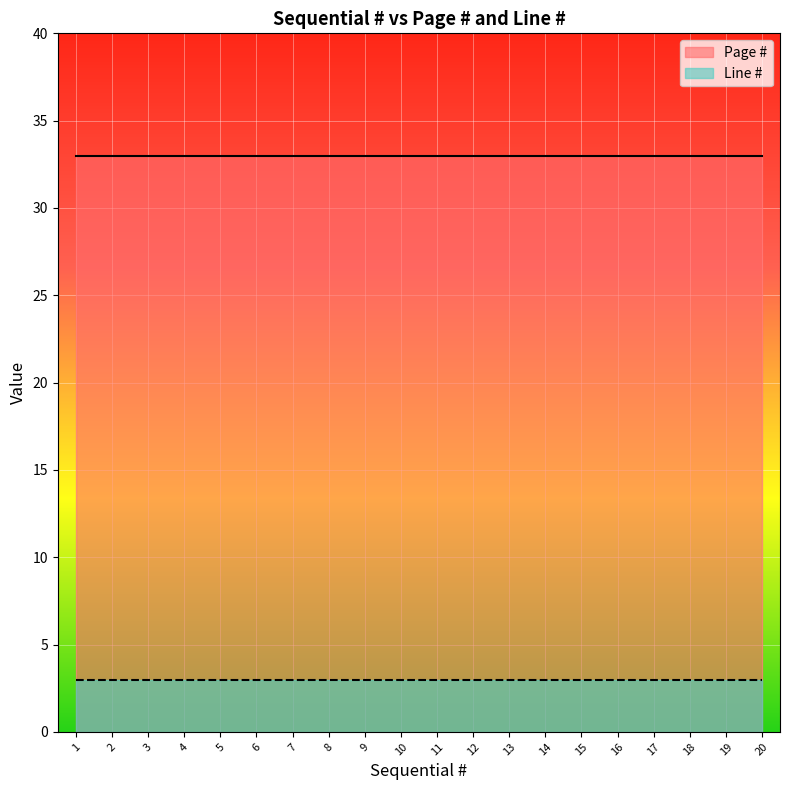

Between 1 and 18, which series saw the biggest shift?

Page #